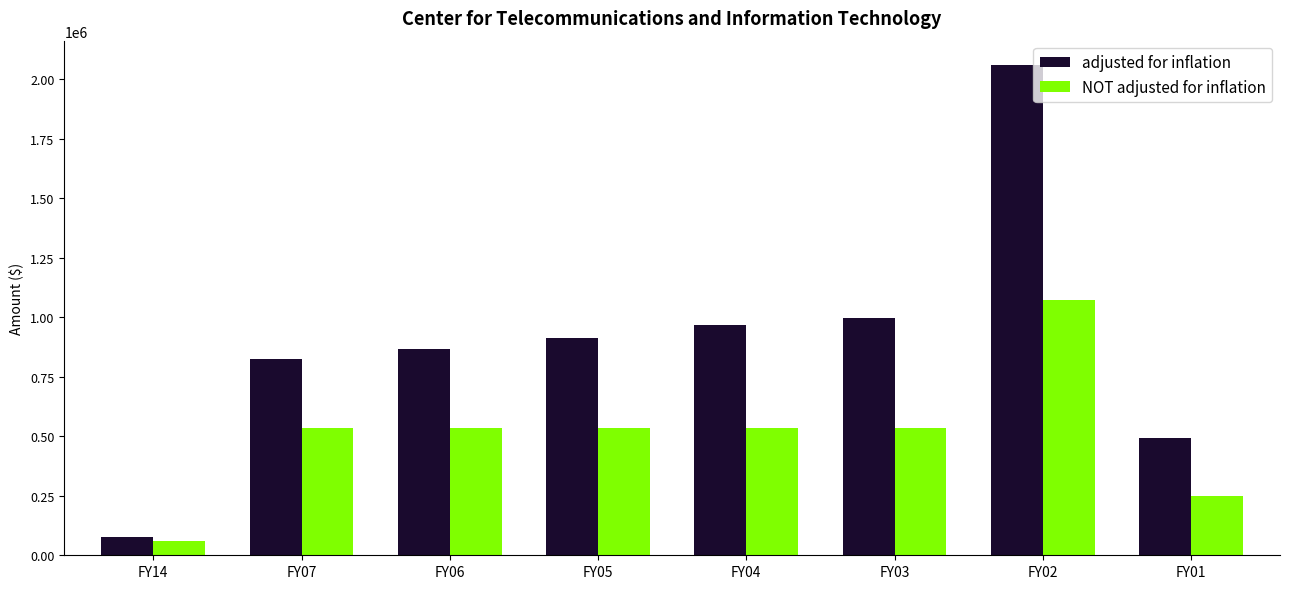

Does the chart contain any negative values?

No